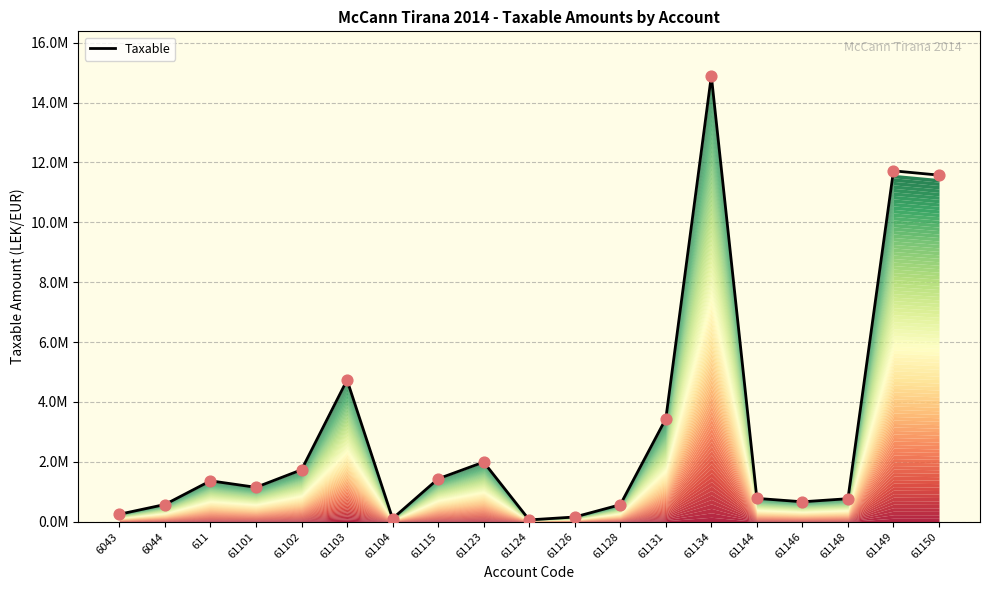

What is the change in value from 61146 to 61148?

+102995.5